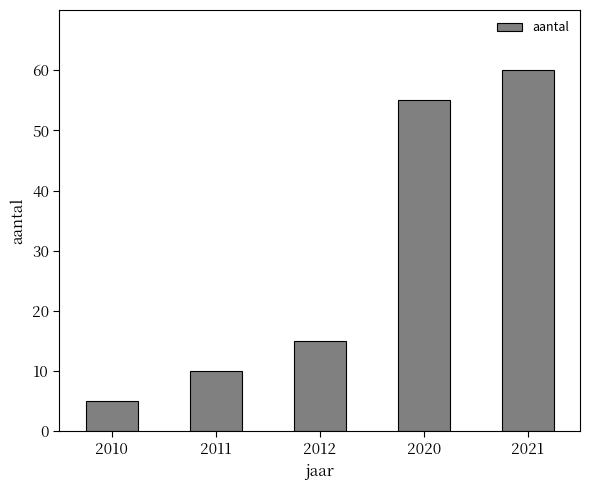

What is the change in value from 2012 to 2021?

+45